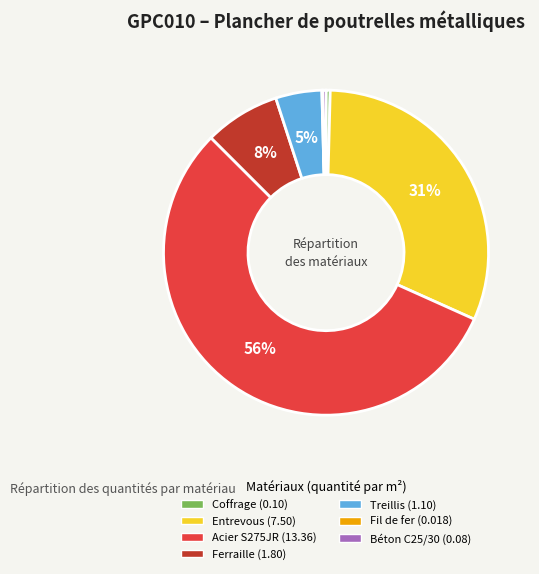

Is there a majority slice in this chart?

Yes